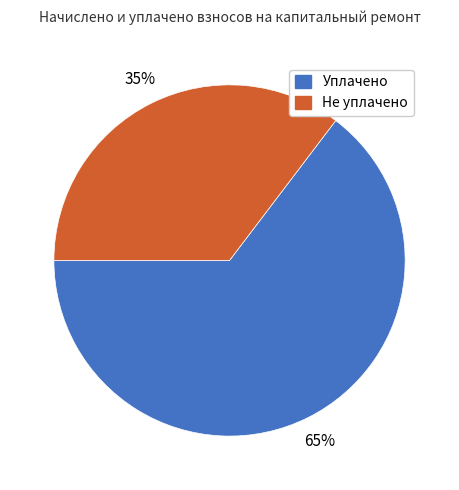

Does any single category account for the majority?

Yes